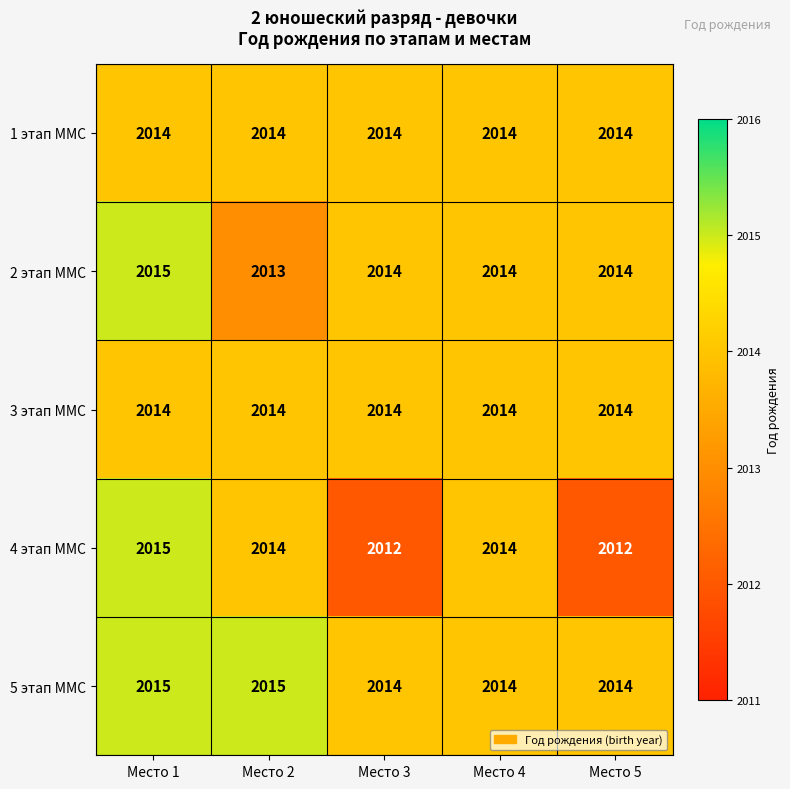

At which label does 2 этап ММС reach its peak?

Место 1